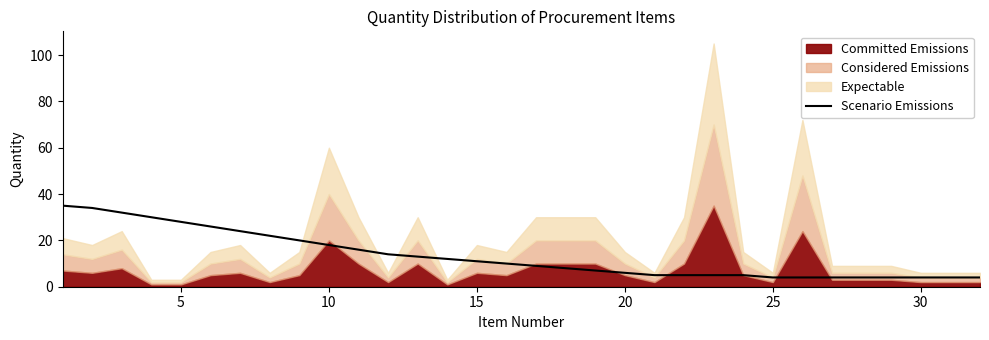

Reading left to right, what are all the values shown in this chart?

35	34	32	30	28	26	24	22	20	18	16	14	13	12	11	10	9	8	7	6	5	5	5	5	4	4	4	4	4	4	4	4